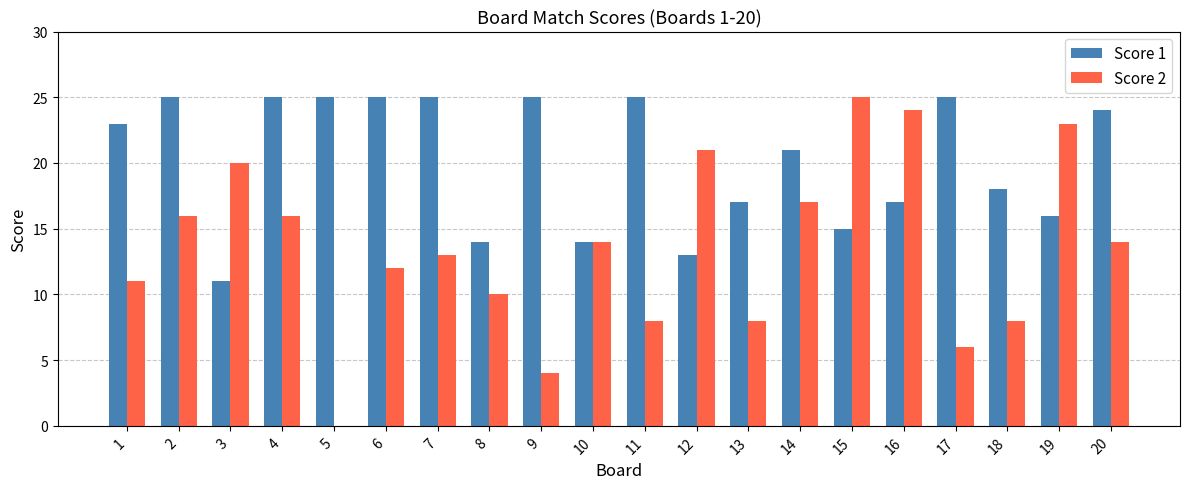

Which series has the largest total across all categories?

Score 1